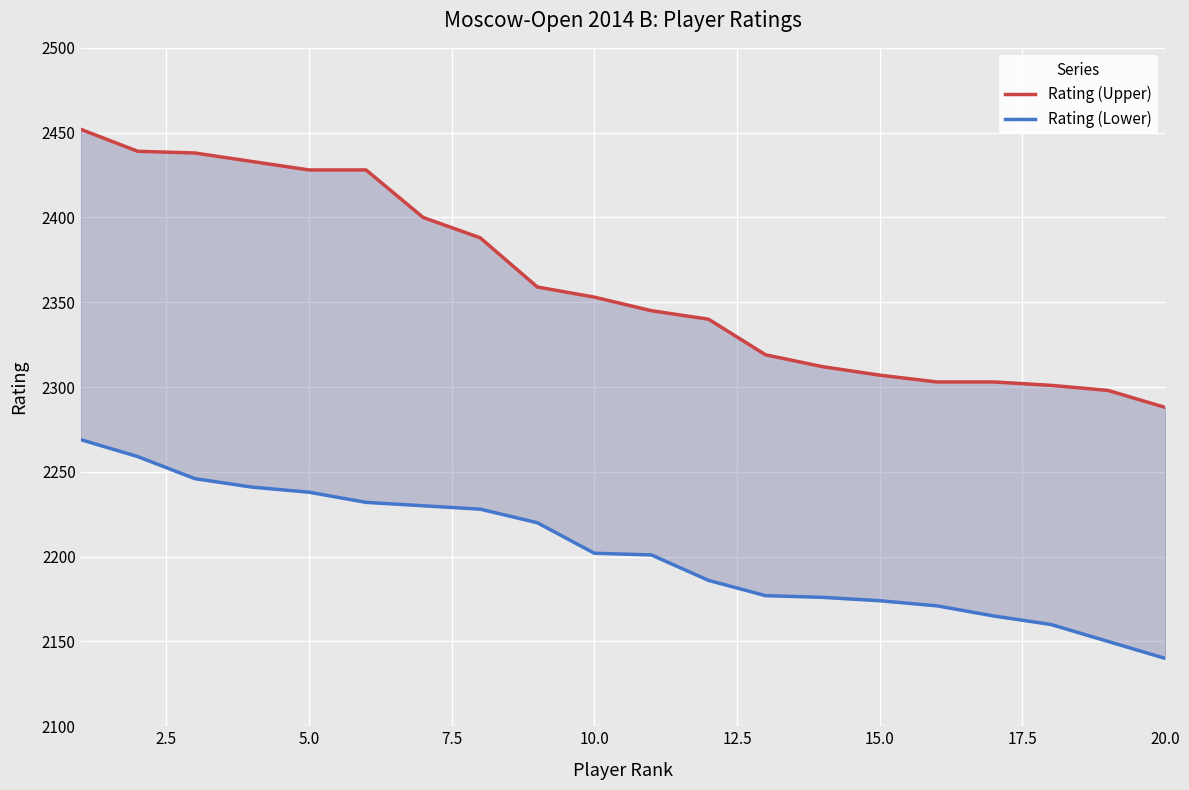

Which series has the largest total across all categories?

Rating (Upper)